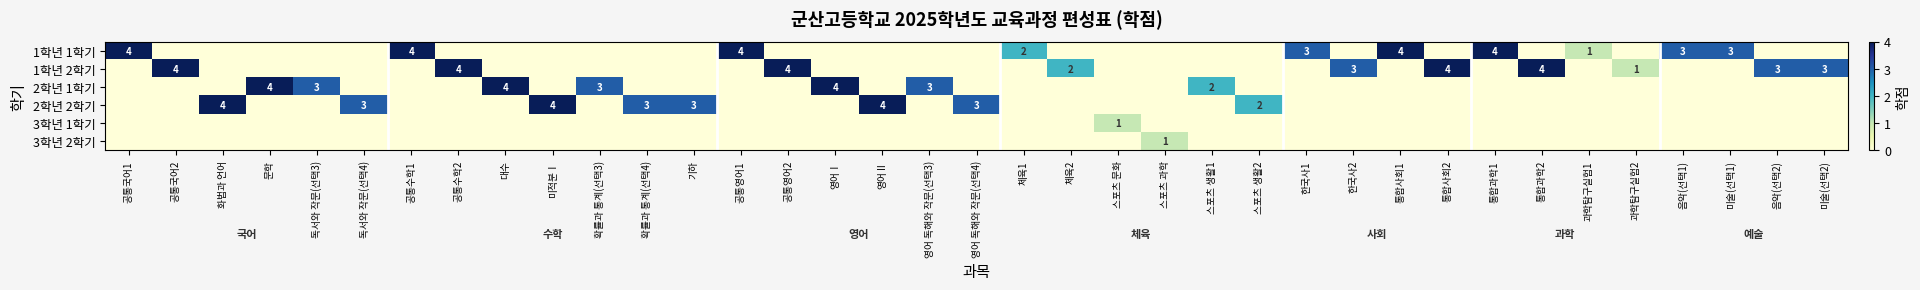

The 2학년 2학기 series shows 4 at 영어Ⅱ. True or false?

True